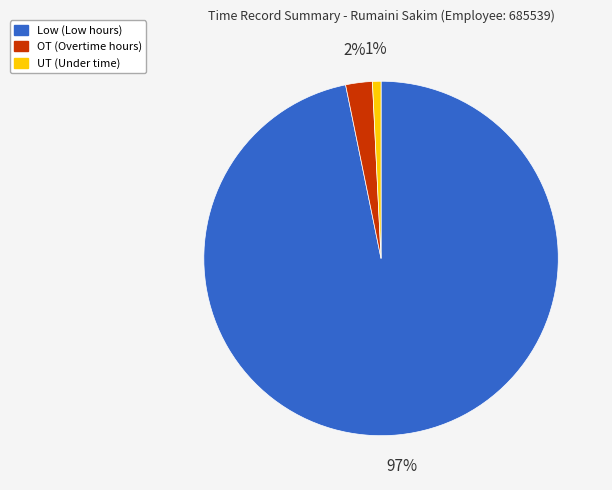

Between OT (Overtime hours) and UT (Under time), which is larger?

OT (Overtime hours)